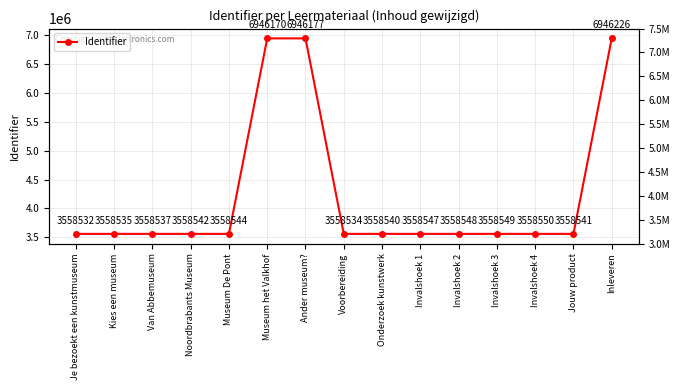

What is the smallest value displayed?

3558532